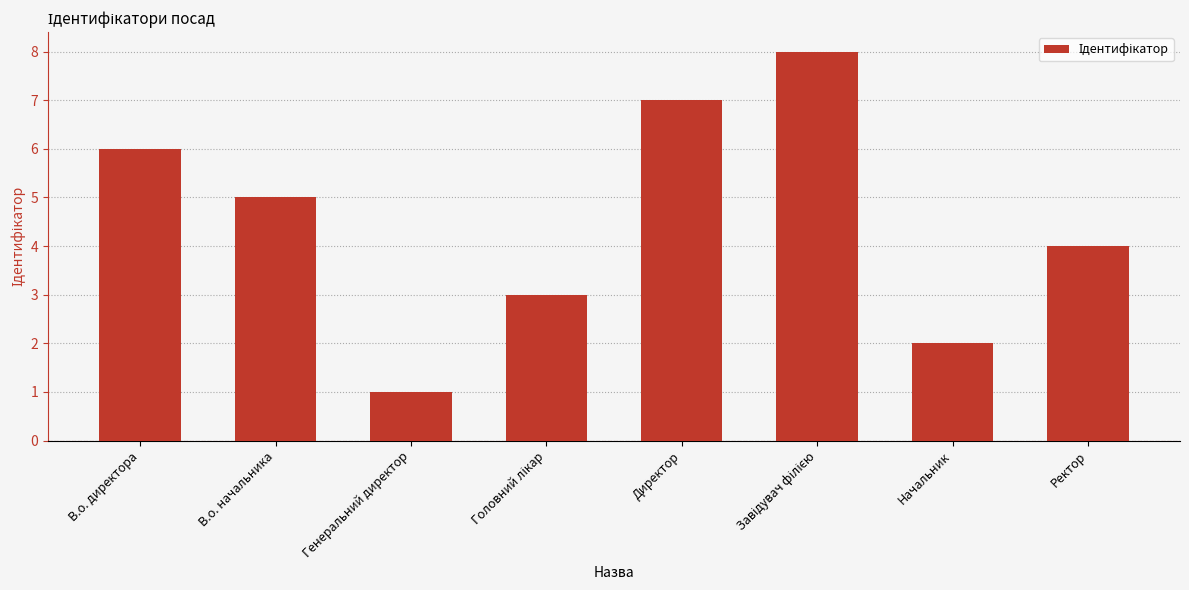

What is the sum of the values at В.о. начальника and Генеральний директор?

6